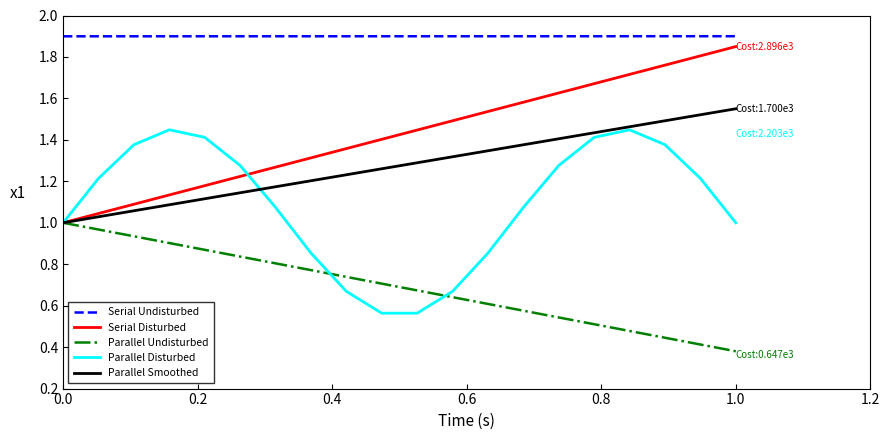

Rank the series by their maximum value, from highest to lowest.

Serial Undisturbed, Serial Disturbed, Parallel Smoothed, Parallel Disturbed, Parallel Undisturbed